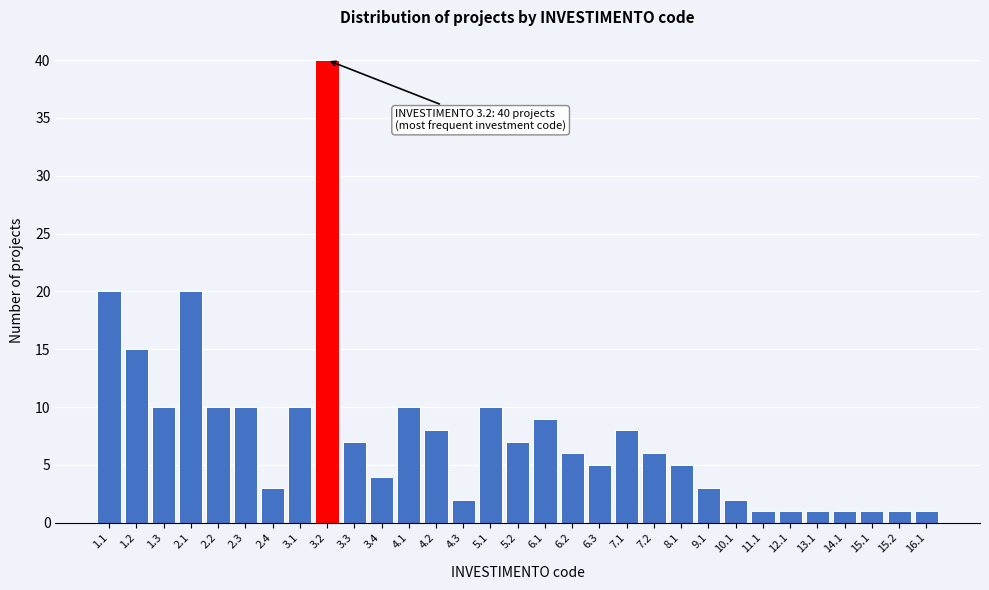

What is the difference between the second highest and minimum values?

19